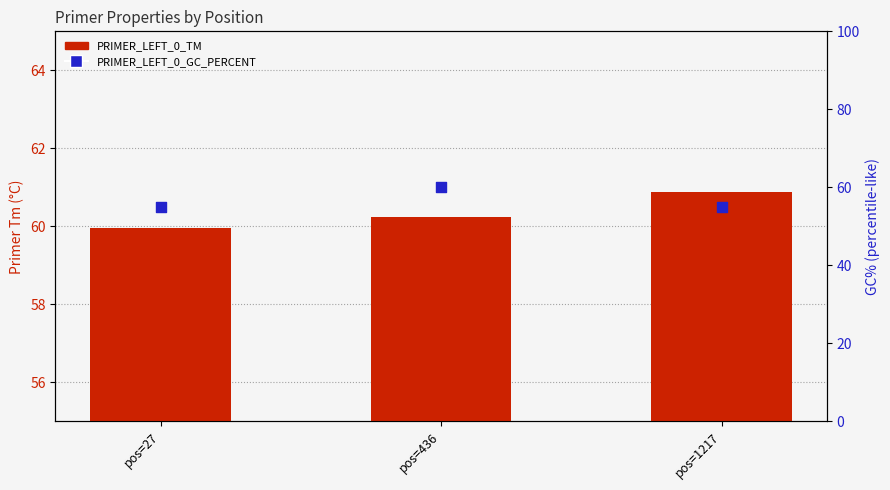

At how many categories does at least one series exceed 57?

3